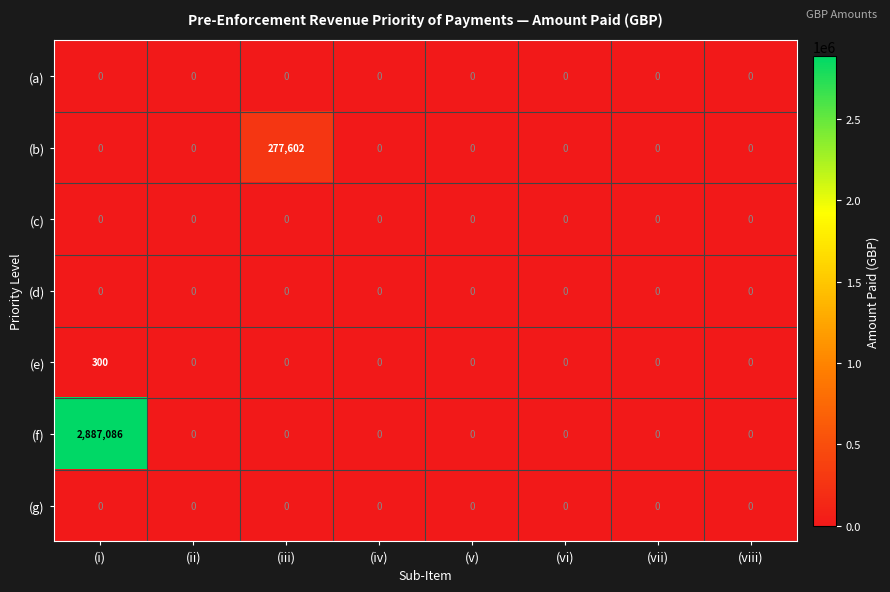

Which series has the largest total across all categories?

(f)